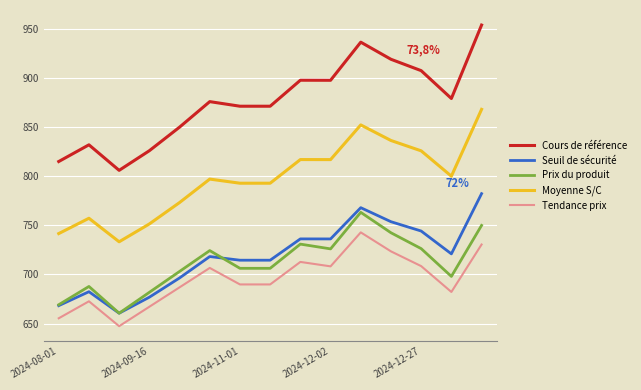

Which series has the largest total across all categories?

Cours de référence